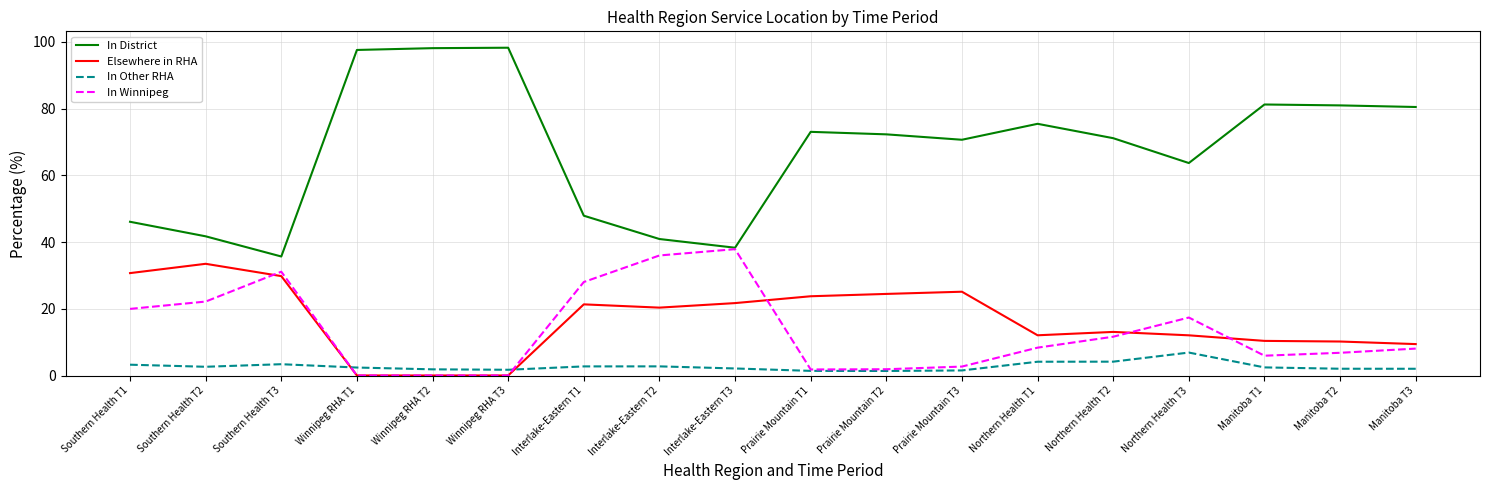

What is the average value of the In Other RHA series?

2.7